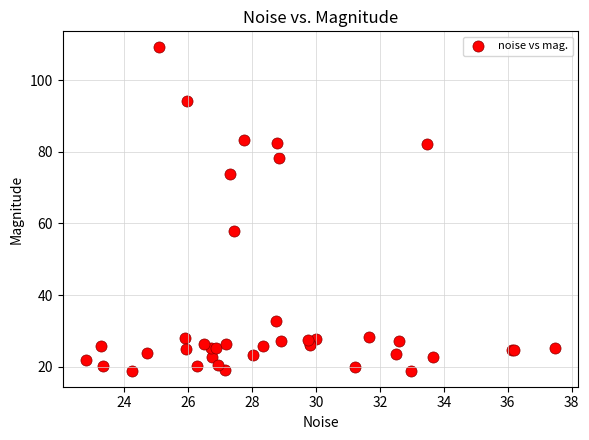

What Y value in the scatter plot is closest to 64?

58.0